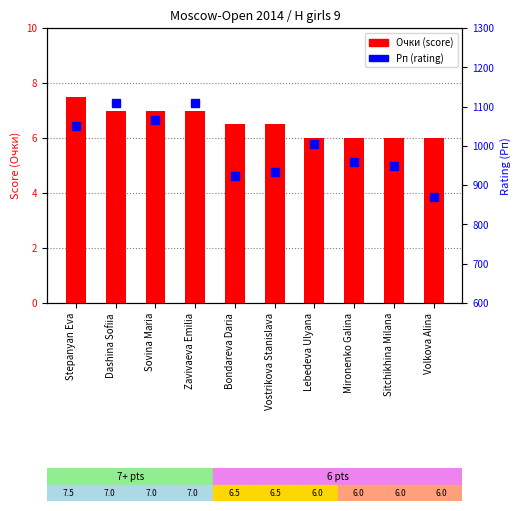

The value of Рп at Bondareva Daria is 922.0. True or false?

True